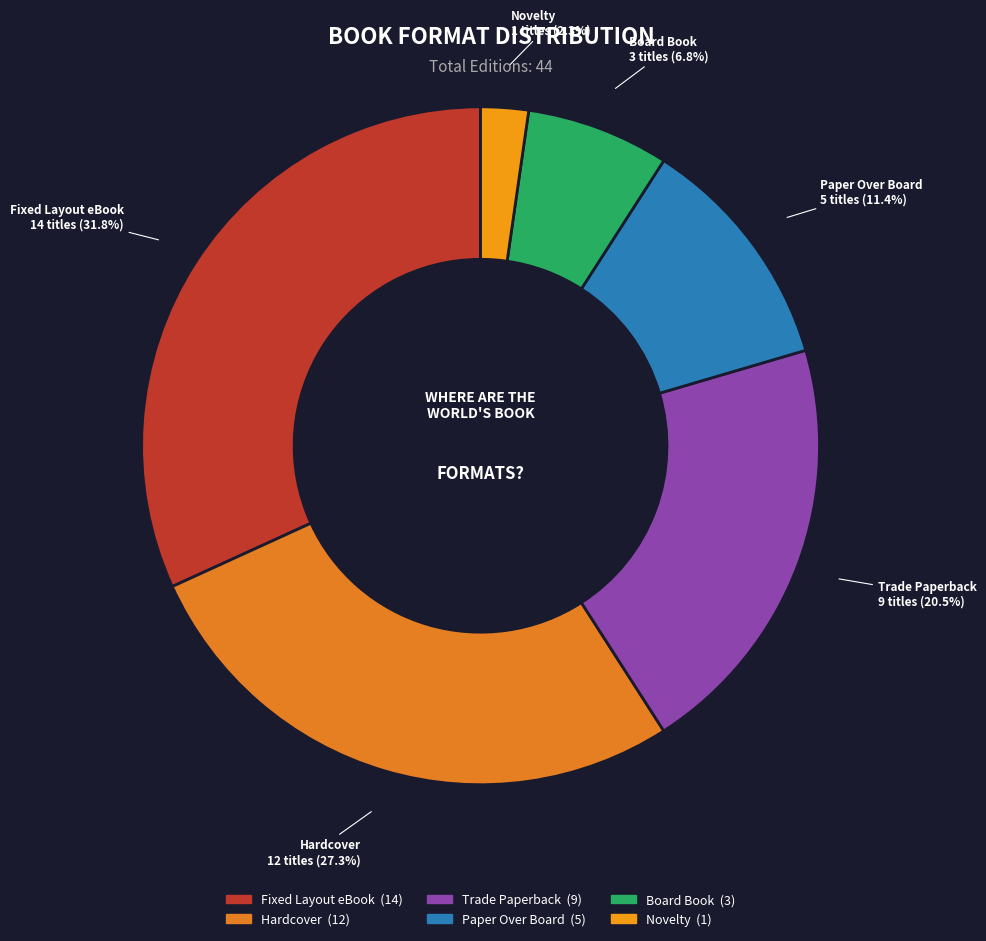

What percentage is the Paper Over Board slice, to the nearest percent?

11%